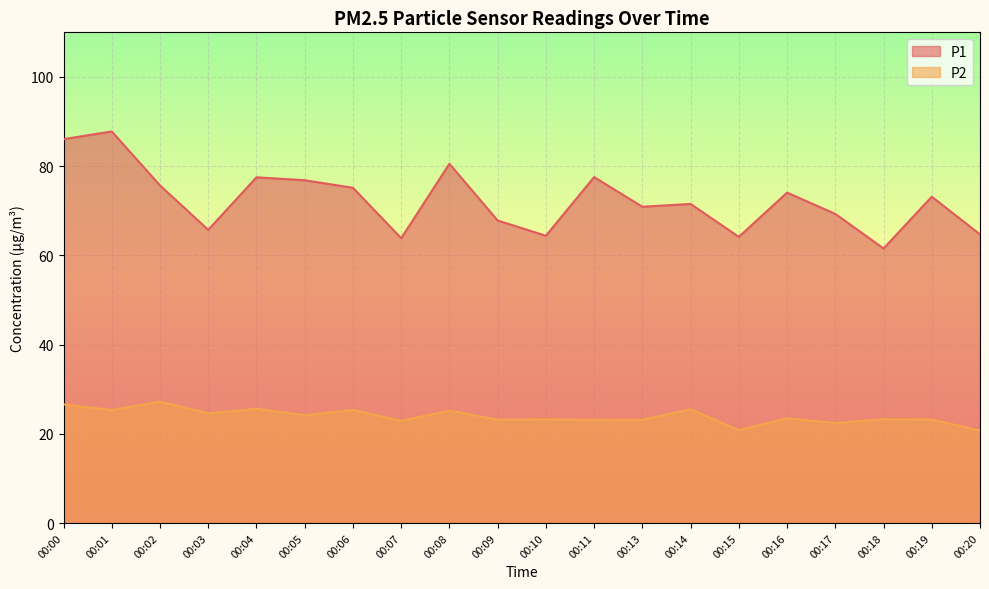

Is the value of P2 at 00:18 greater than the value of P1 at 00:15?

No